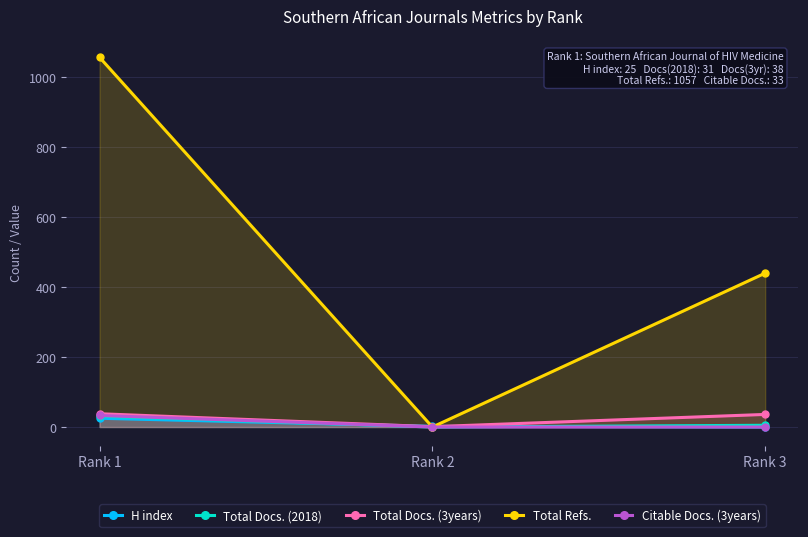

What is the total value across all series at Rank 1?

1184